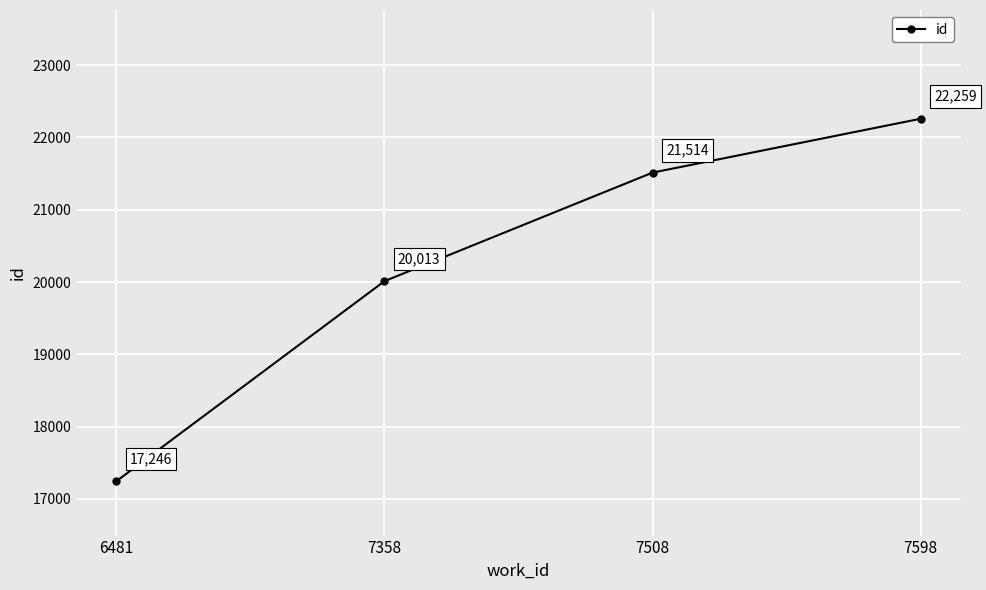

At which label is the value closest to 19752?

7358